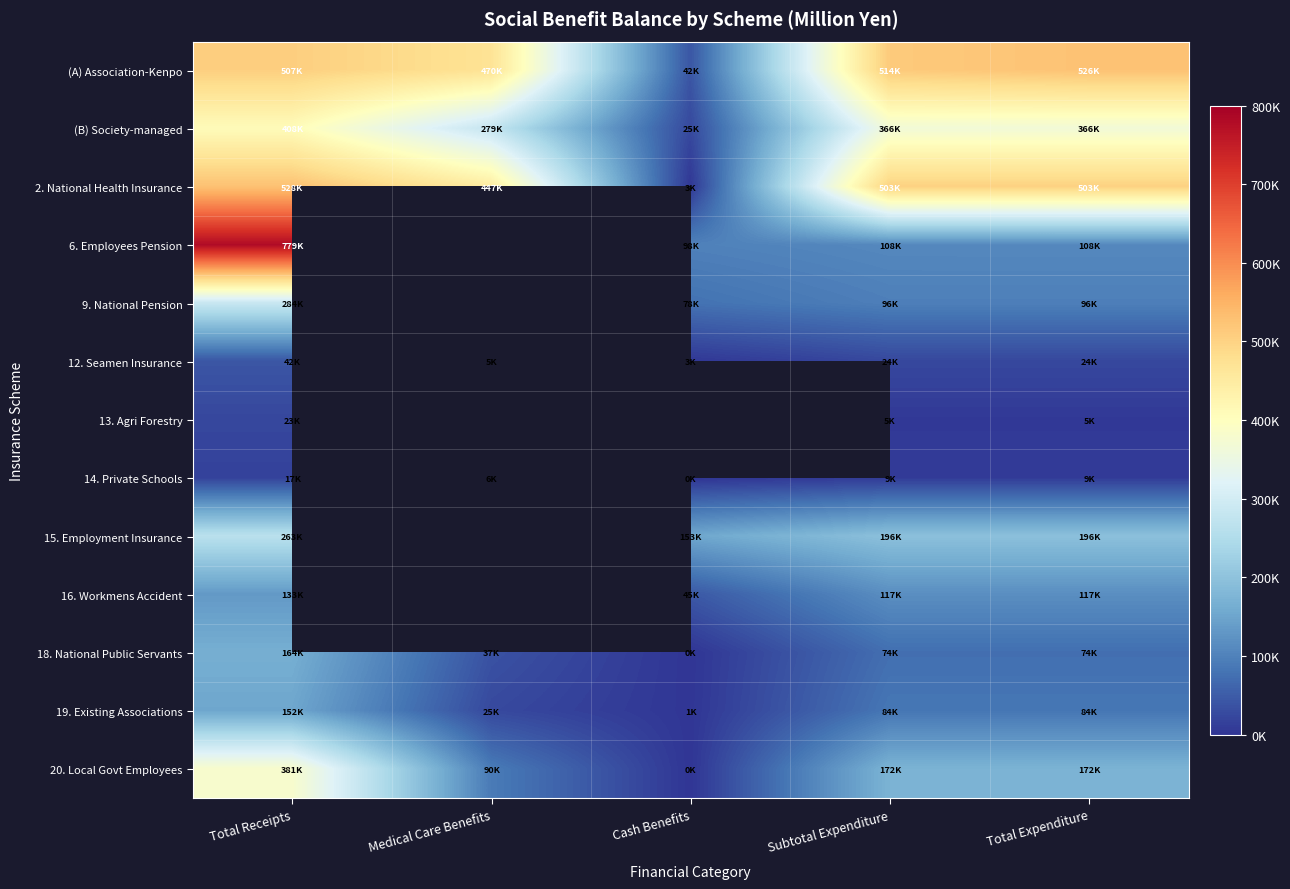

At how many categories does at least one series exceed 769701?

1